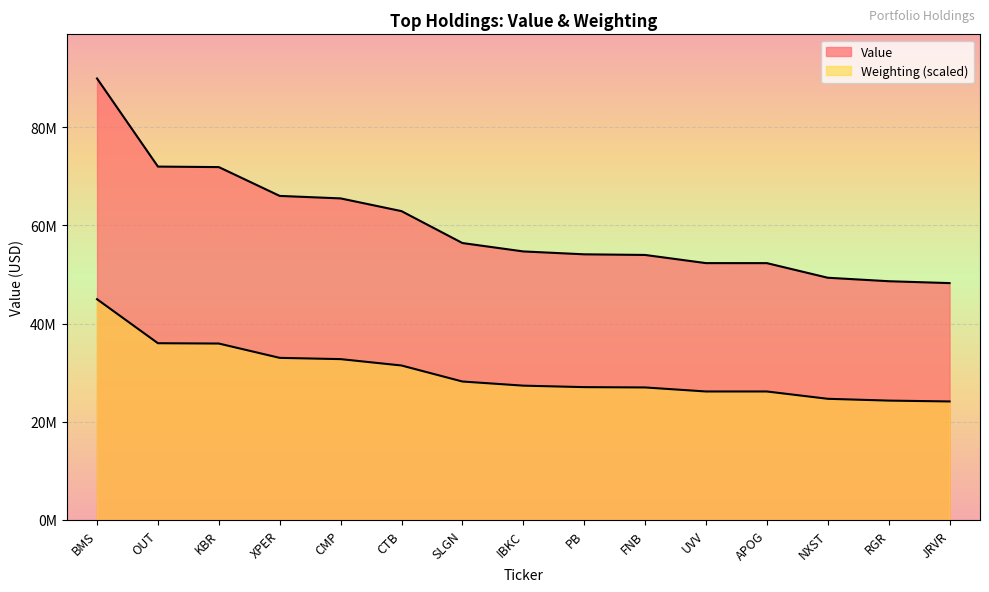

True or false: Weighting and Value cross at least once.

False